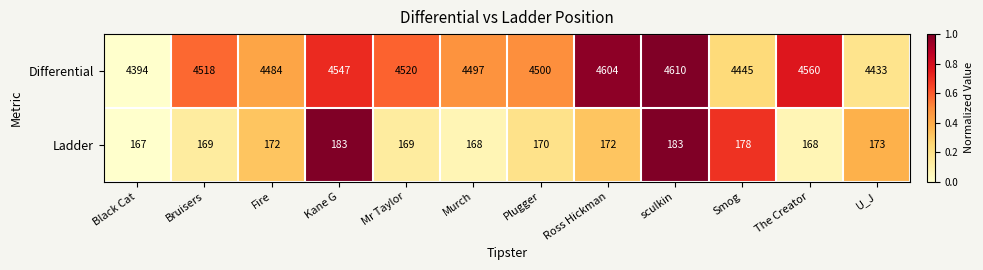

How many values in the Differential series are below 4518?

6